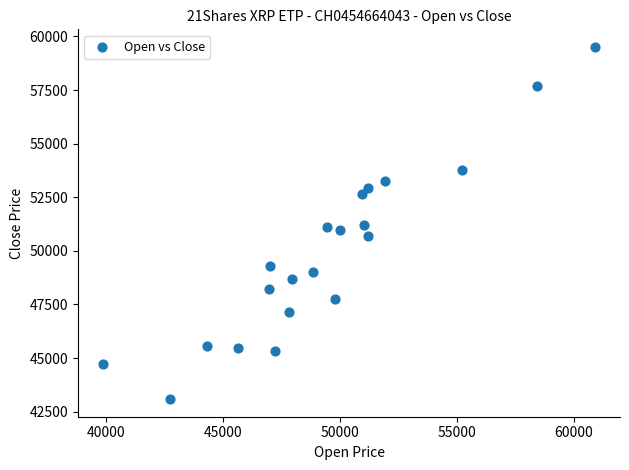

What is the range of X values (max minus min)?

21060